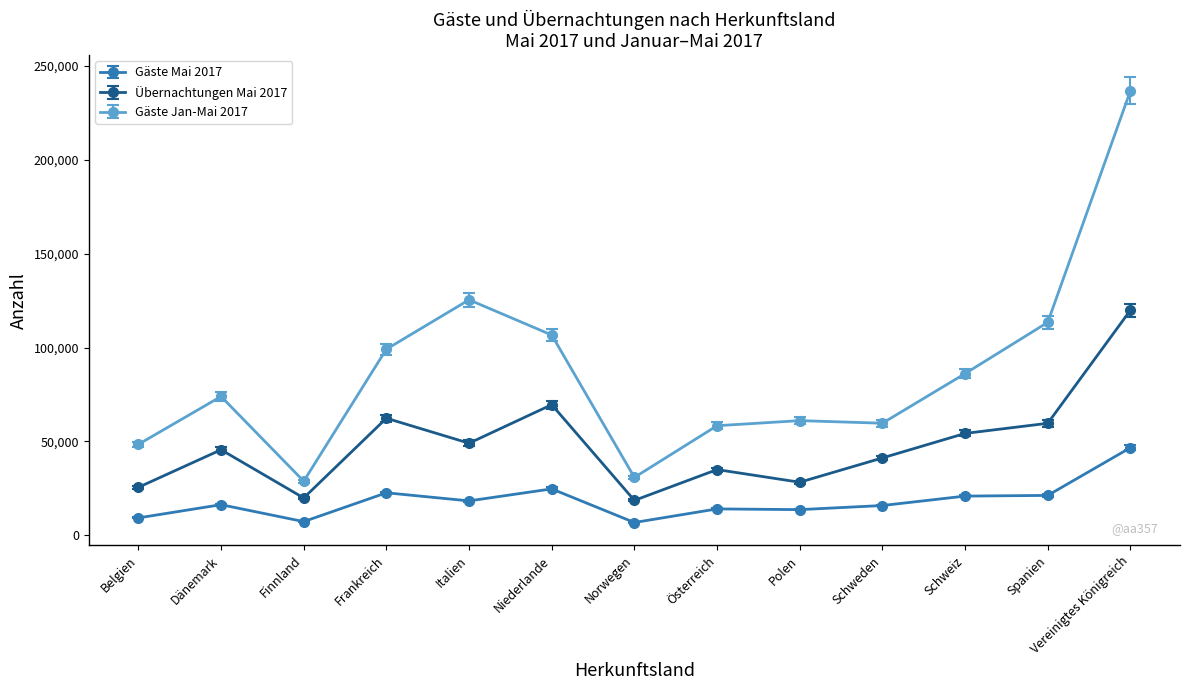

Is it true that Übernachtungen Mai 2017 equals 29786 at Finnland?

False